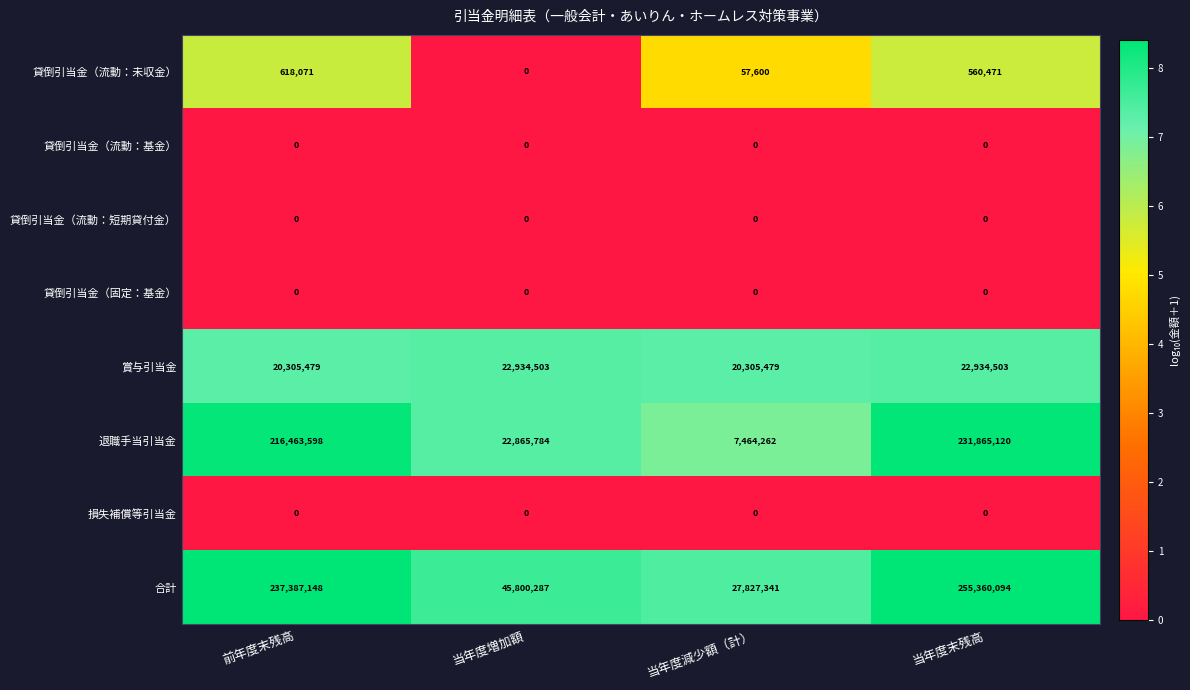

The value of 賞与引当金 at 当年度増加額 is 22934503. True or false?

True